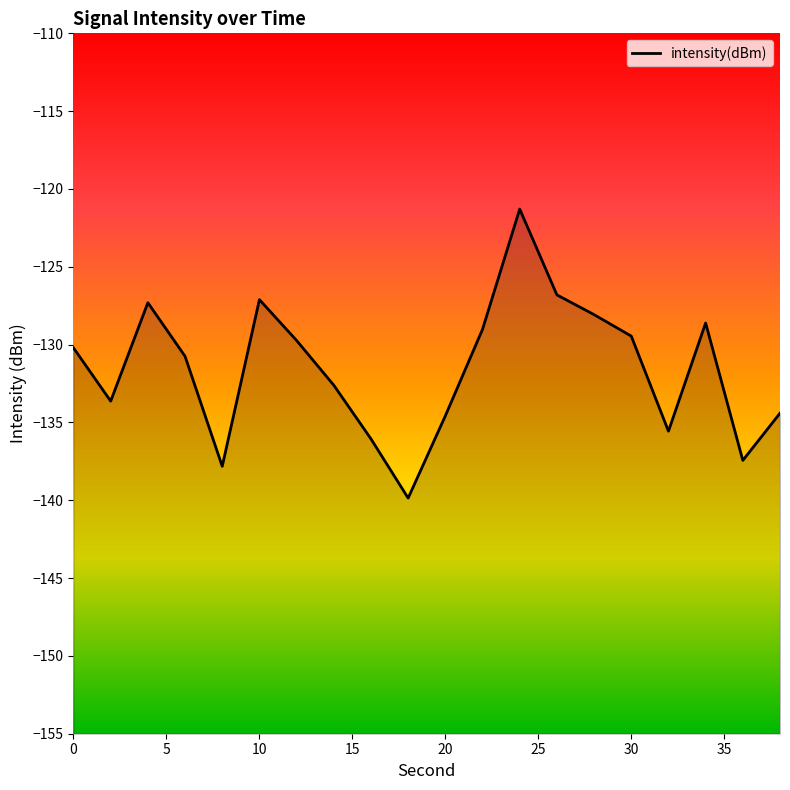

True or false: the data shows -230.1 at 15.

False